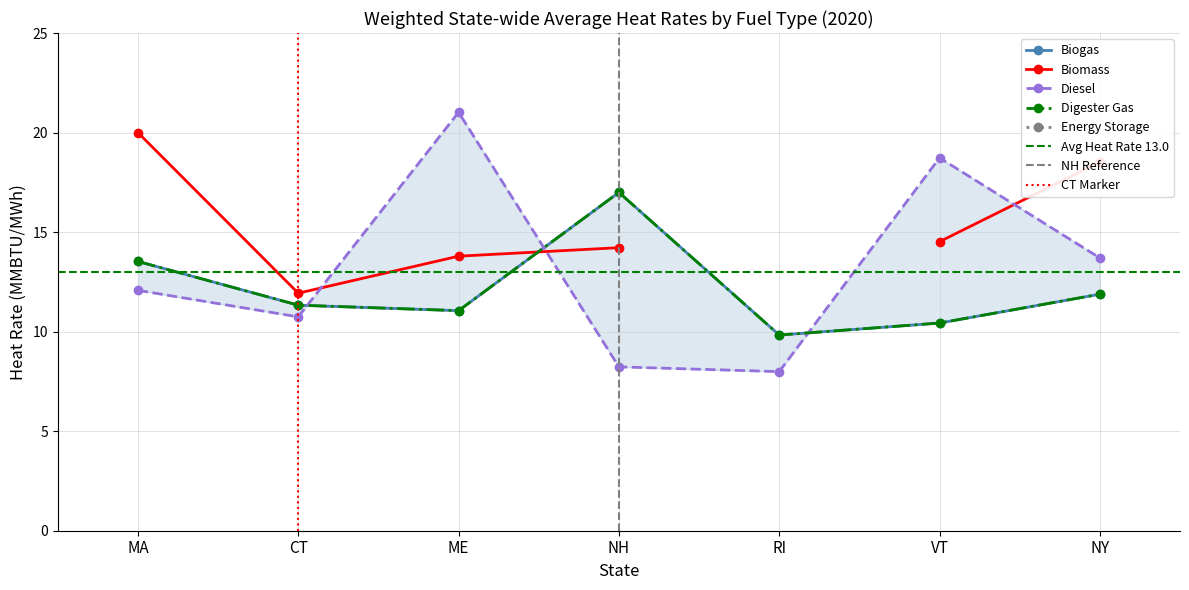

How many intersections are there between Digester Gas and Diesel?

3